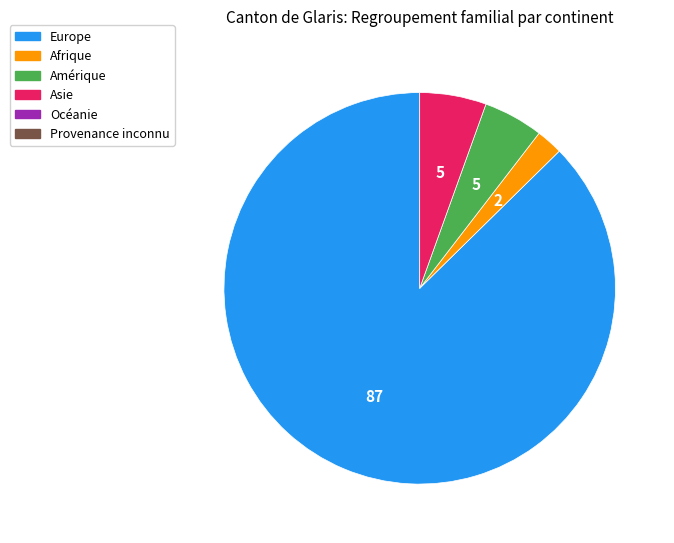

Is there a majority slice in this chart?

Yes